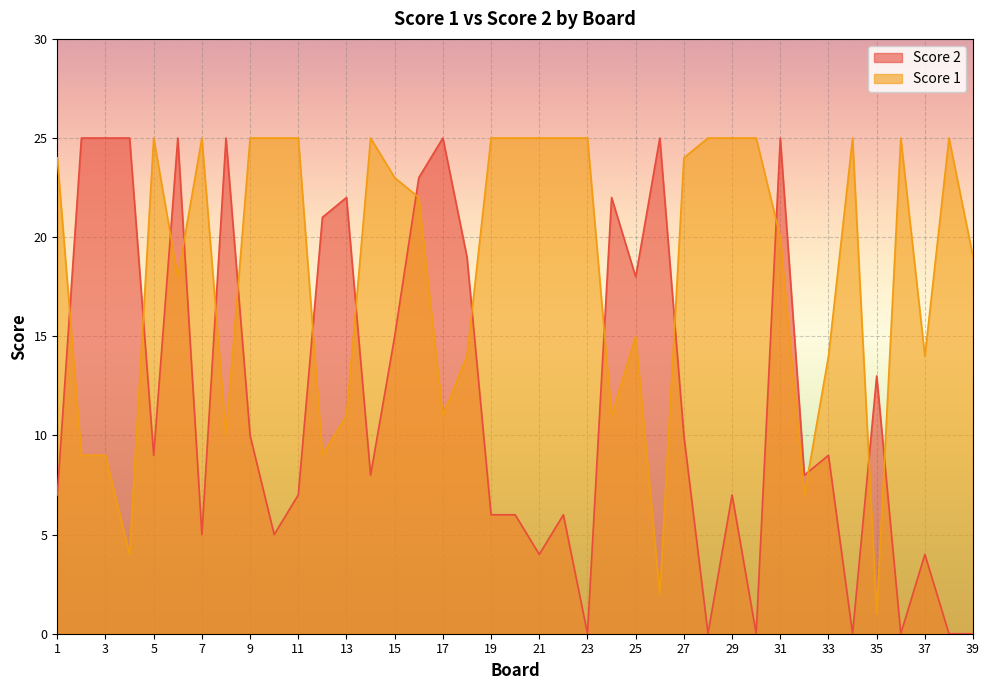

What is the average value of the Score 1 series?

18